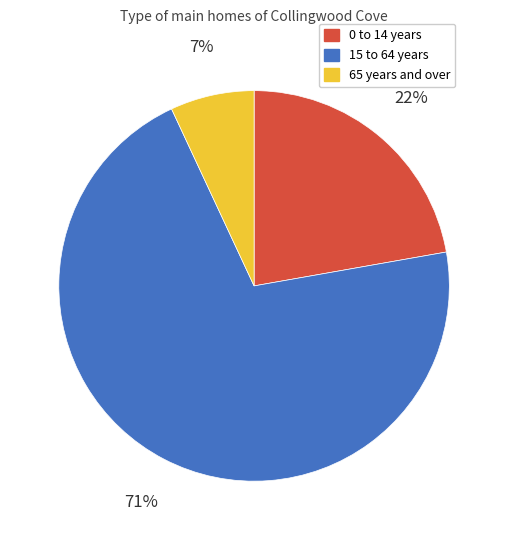

To the nearest percent, what is the average slice percentage?

33%